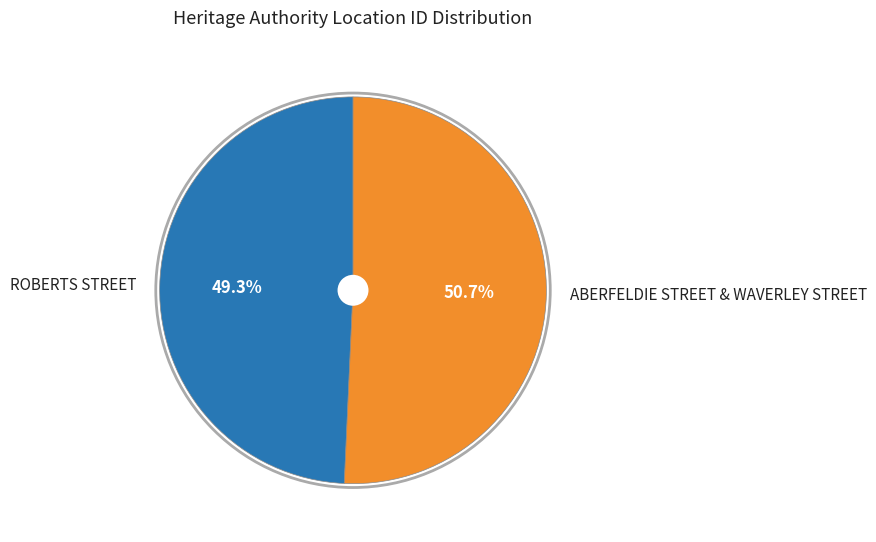

Which category has the biggest portion of the pie?

ABERFELDIE STREET & WAVERLEY STREET